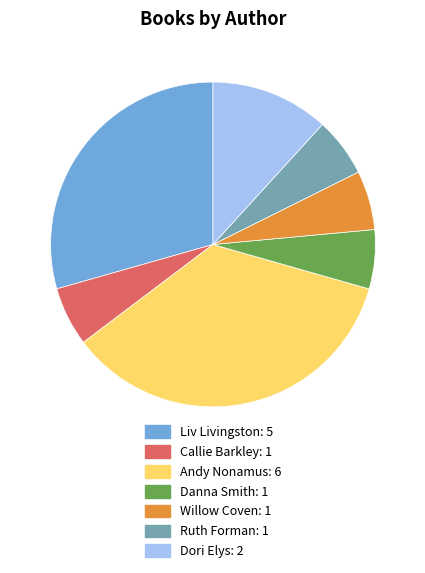

Is there a majority slice in this chart?

No